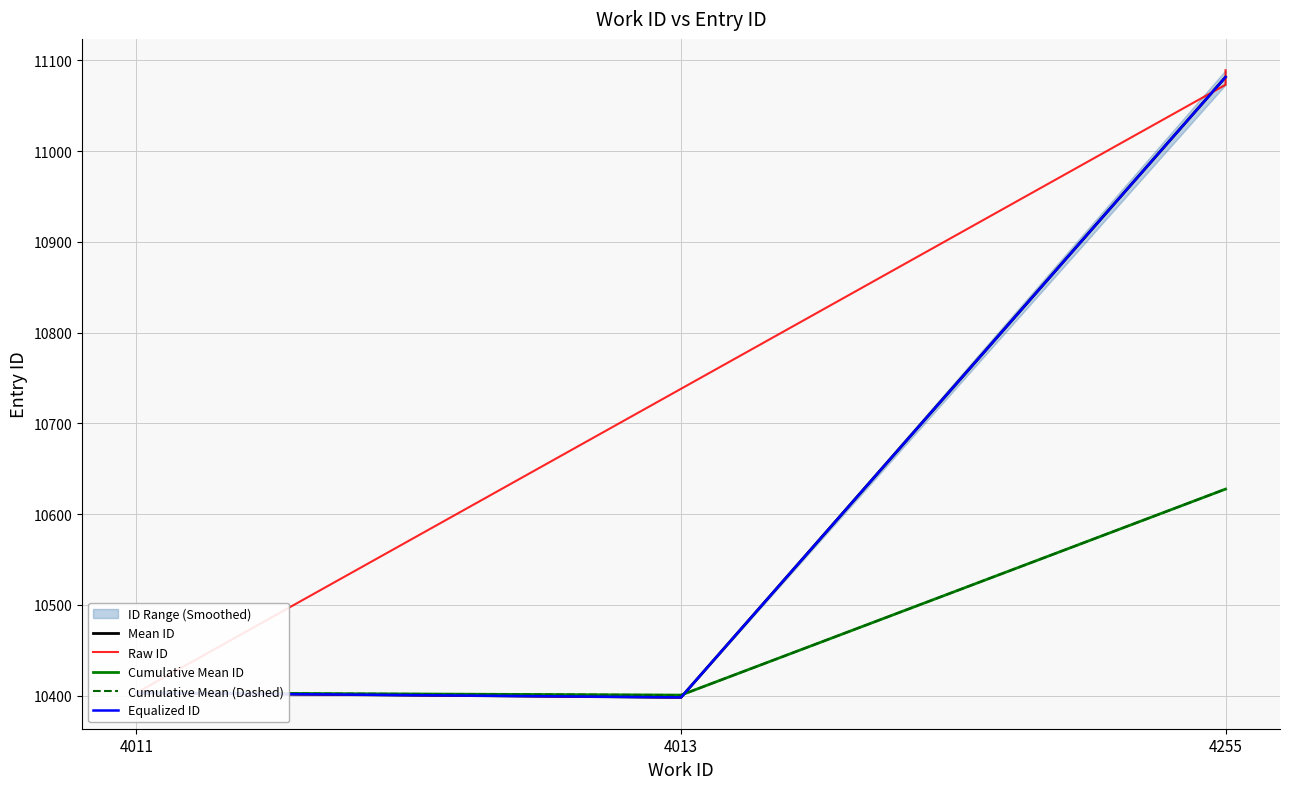

What is the label of the 2nd point from the left?

4011